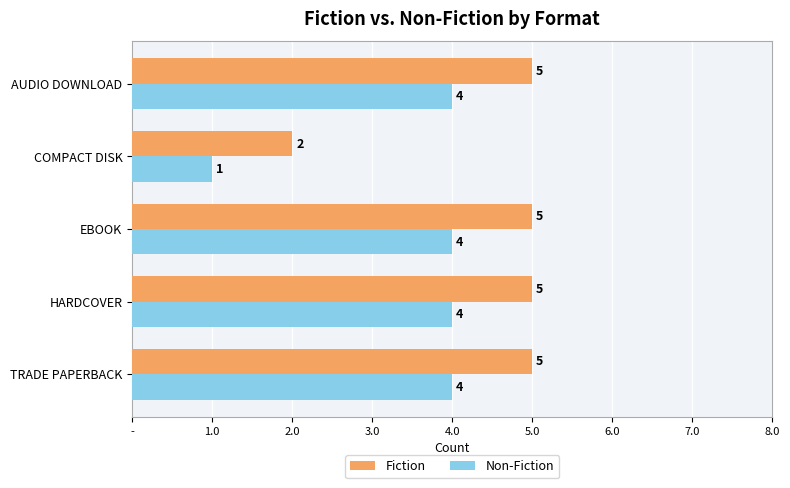

What are all the series names shown in the legend?

Fiction, Non-Fiction